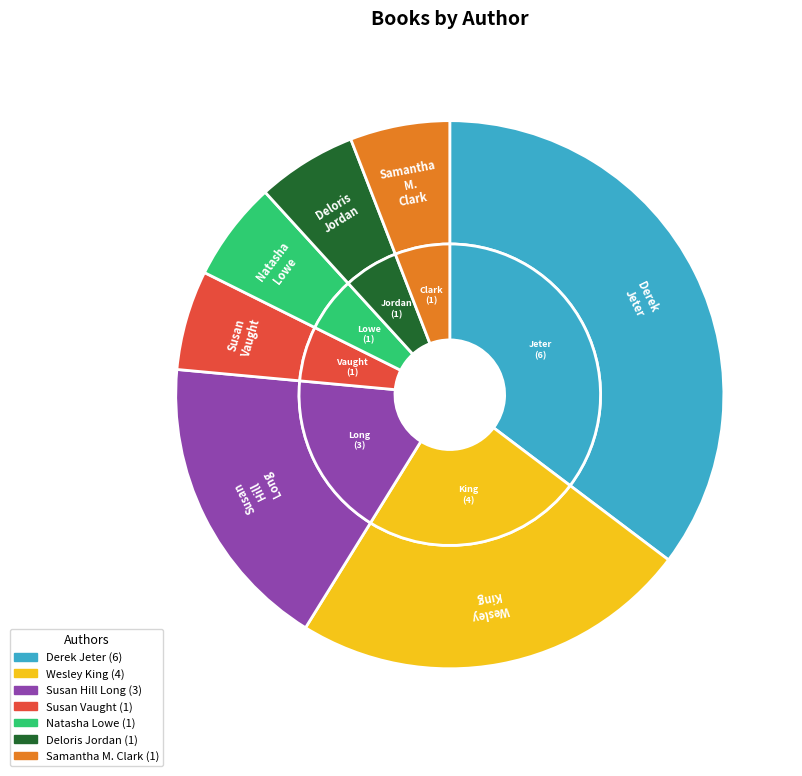

To the nearest percent, what is the average slice percentage?

14%